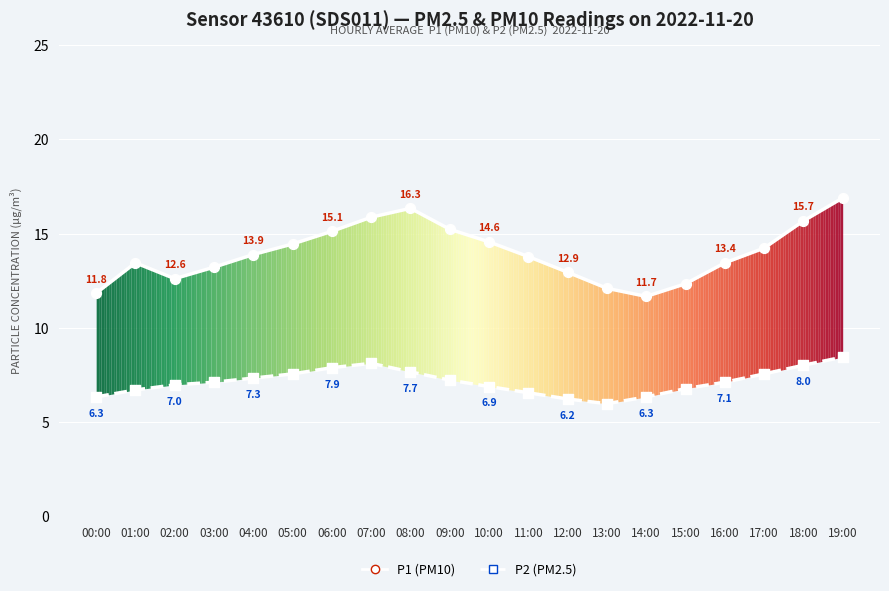

At how many categories does at least one series exceed 11?

20